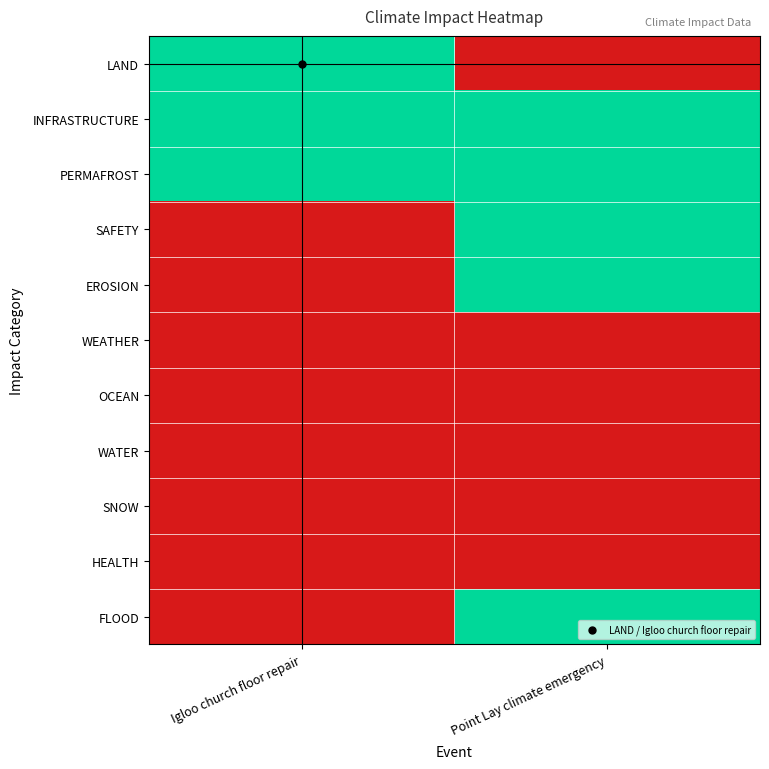

Rank the series at Igloo church floor repair from highest to lowest value.

LAND, INFRASTRUCTURE, PERMAFROST, SAFETY, EROSION, WEATHER, OCEAN, WATER, SNOW, HEALTH, FLOOD